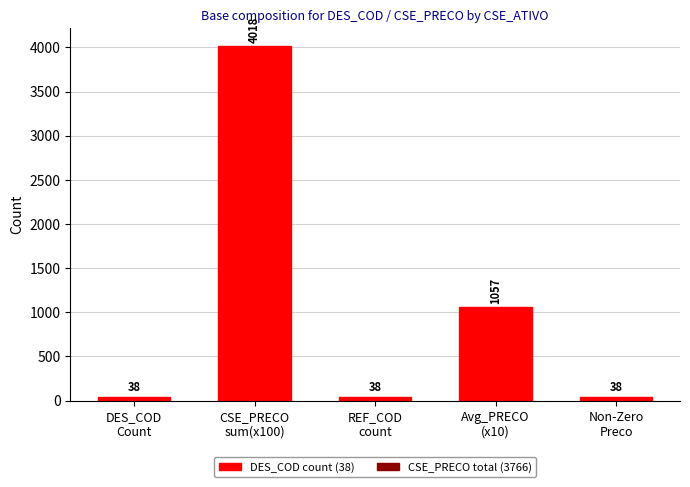

Which has a higher value, DES_COD
Count or Avg_PRECO
(x10)?

Avg_PRECO
(x10)